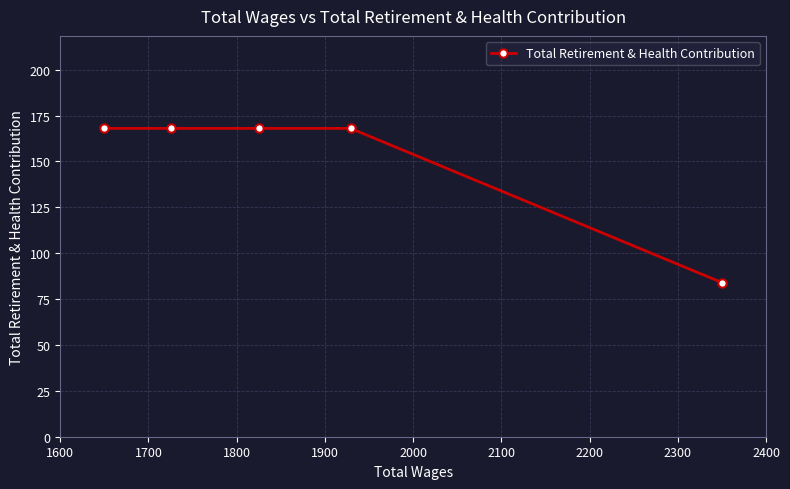

Reading left to right, transcribe all the data shown in this chart.

168	168	168	168	84